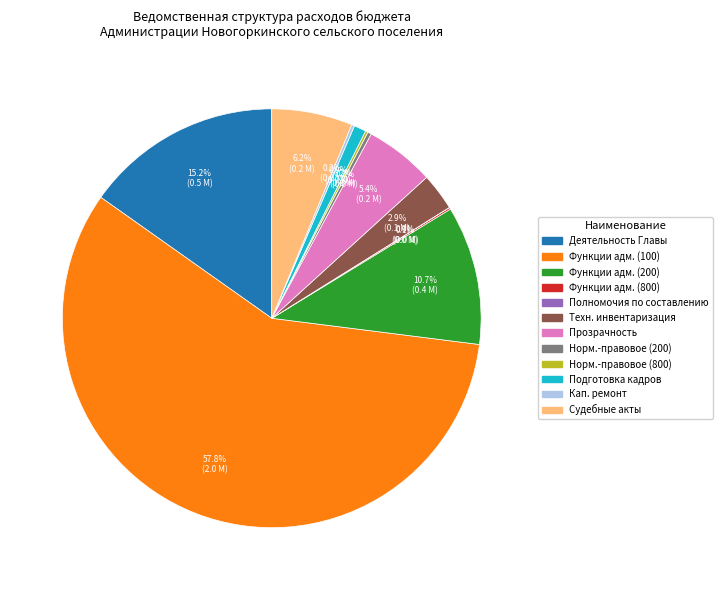

Do Техн. инвентаризация and Судебные акты together represent more than half of the pie?

No